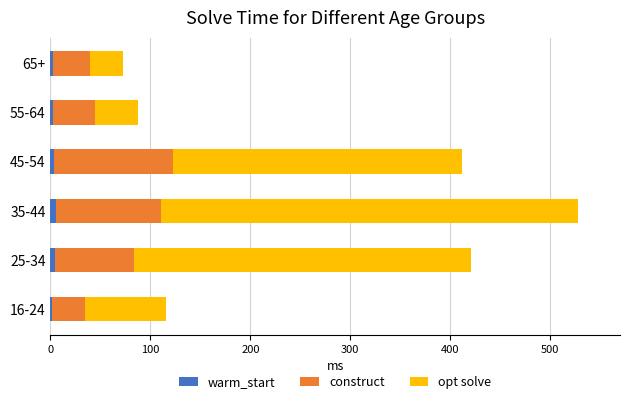

Count the warm_start values in the range 3 to 5.

4